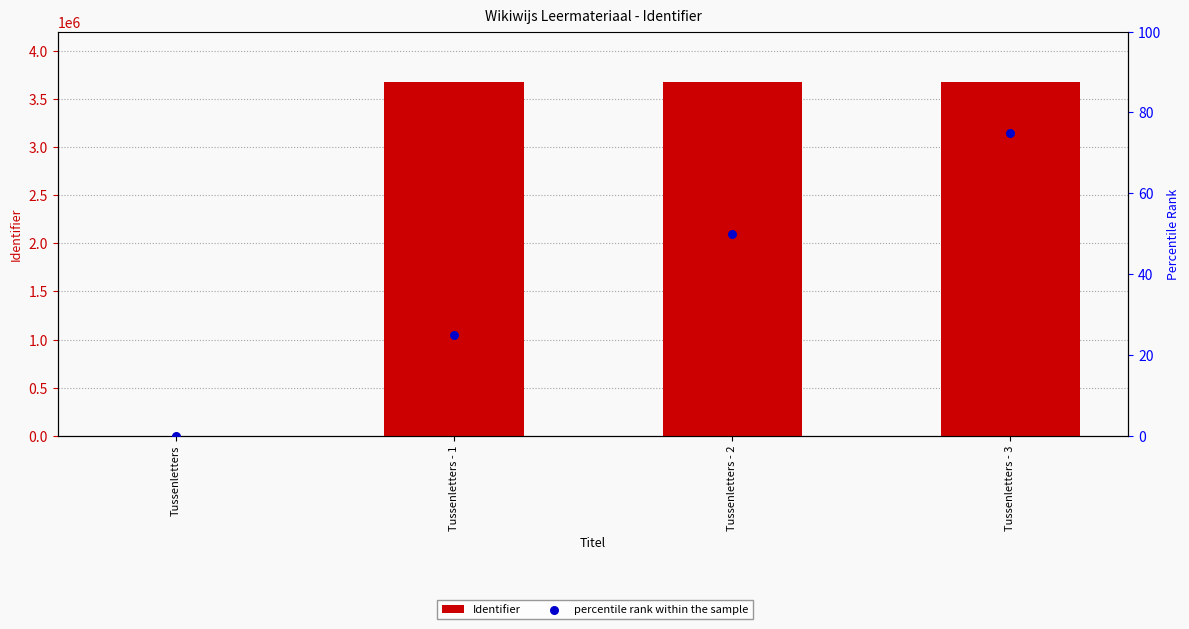

Which series has the widest spread of Y values?

Identifier